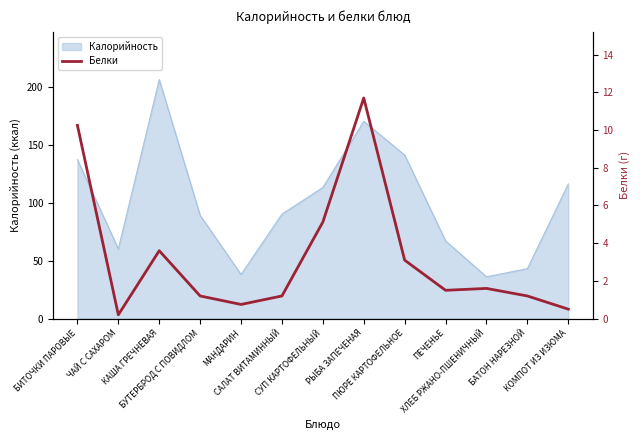

Where does the data first go above 1?

БИТОЧКИ ПАРОВЫЕ